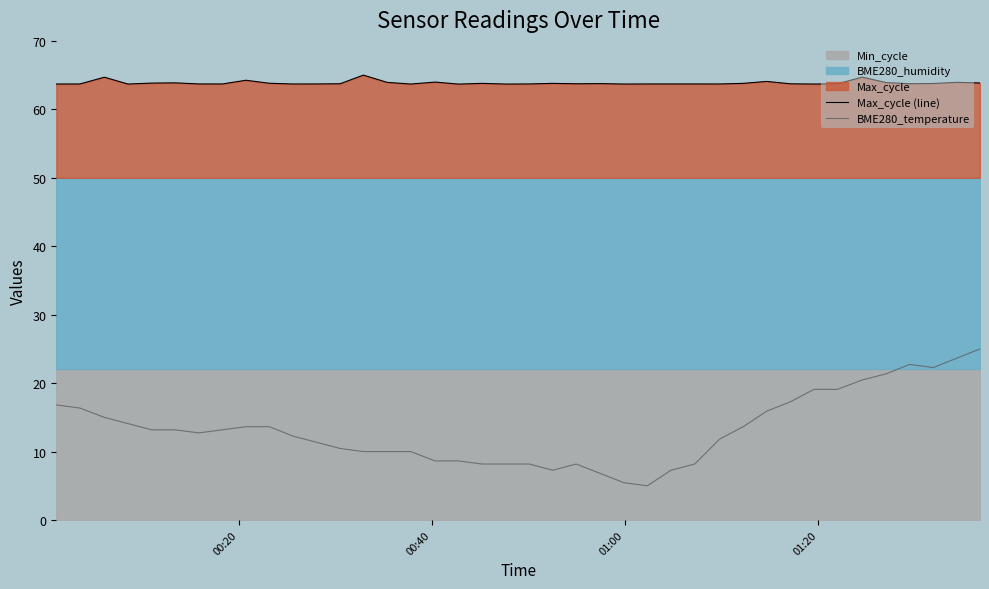

What is the minimum value for BME280_temperature?

5.0